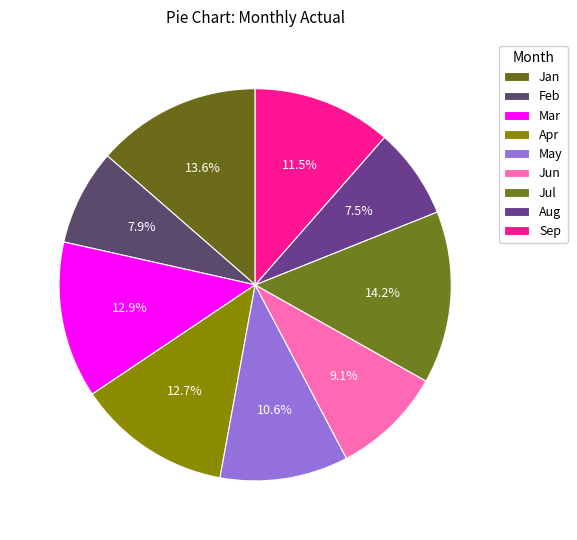

What percentage is the May slice, to the nearest percent?

11%